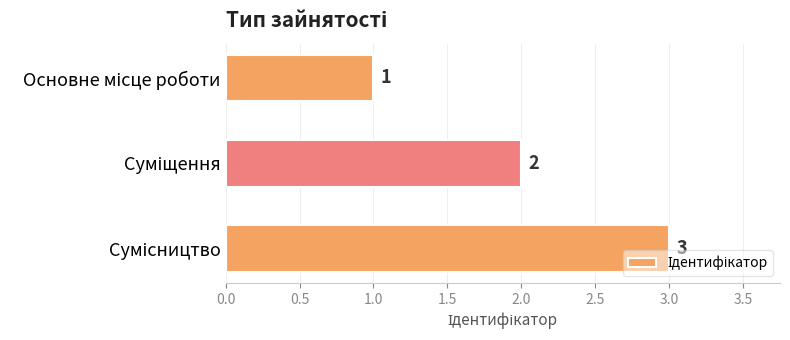

How many values are between 1 and 3?

3